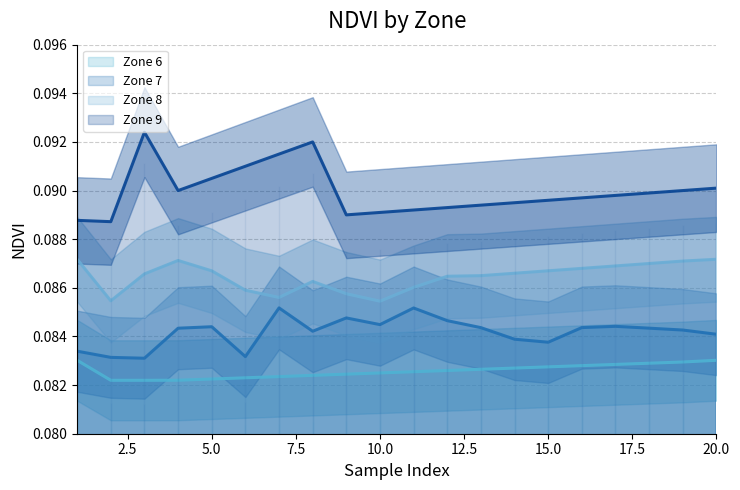

Which series has the largest total across all categories?

Zone 9